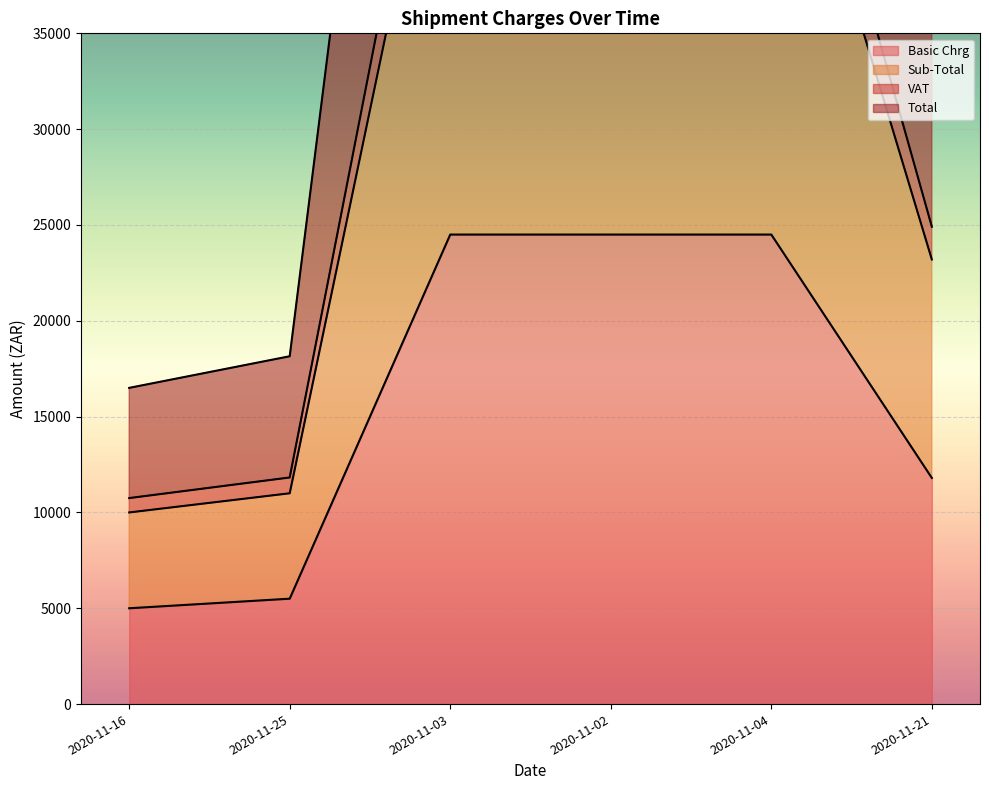

What is the label of the 3rd point from the left?

2020-11-03